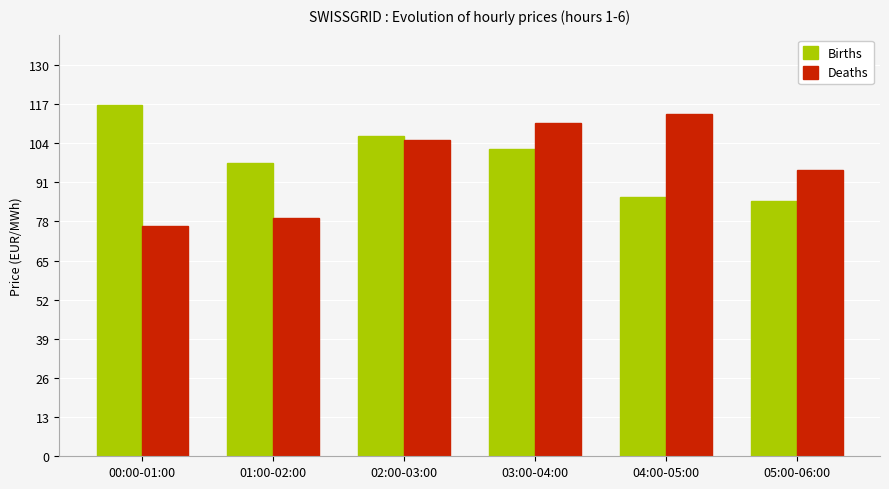

The Deaths series shows 53.7 at 05:00-06:00. True or false?

False